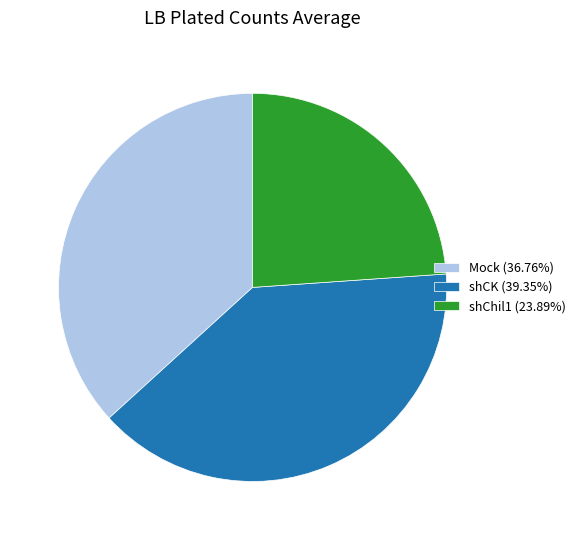

True or false: shCK accounts for 39% of the total.

True